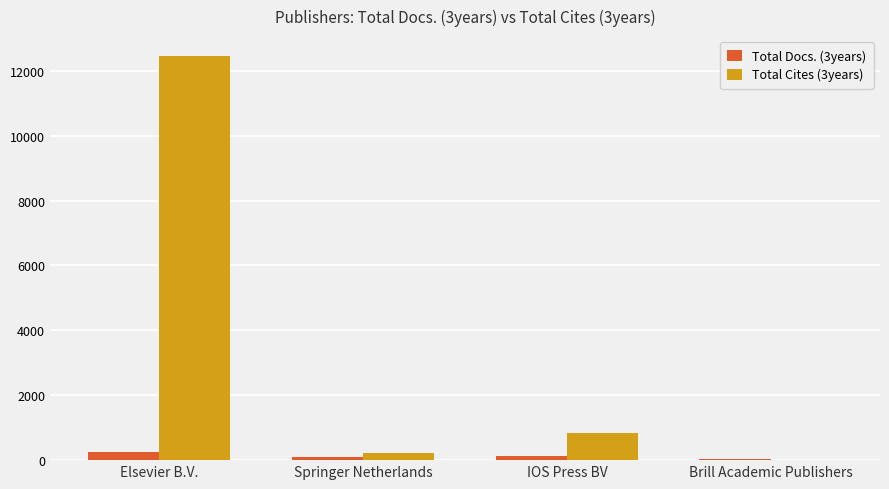

Which series has the largest total across all categories?

Total Cites (3years)